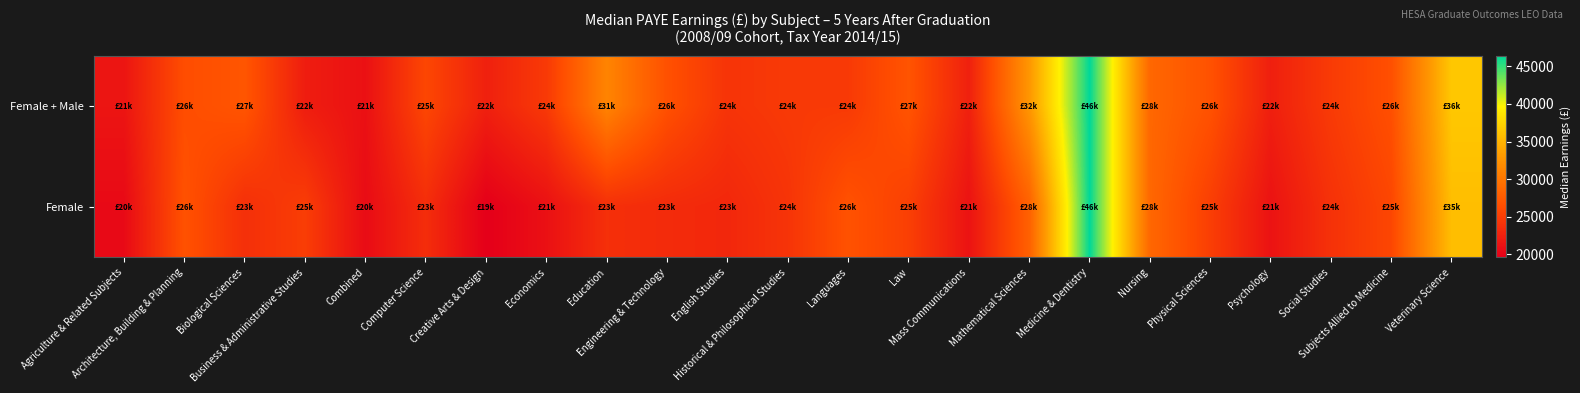

Rank the series at Nursing from lowest to highest value.

Female + Male, Female